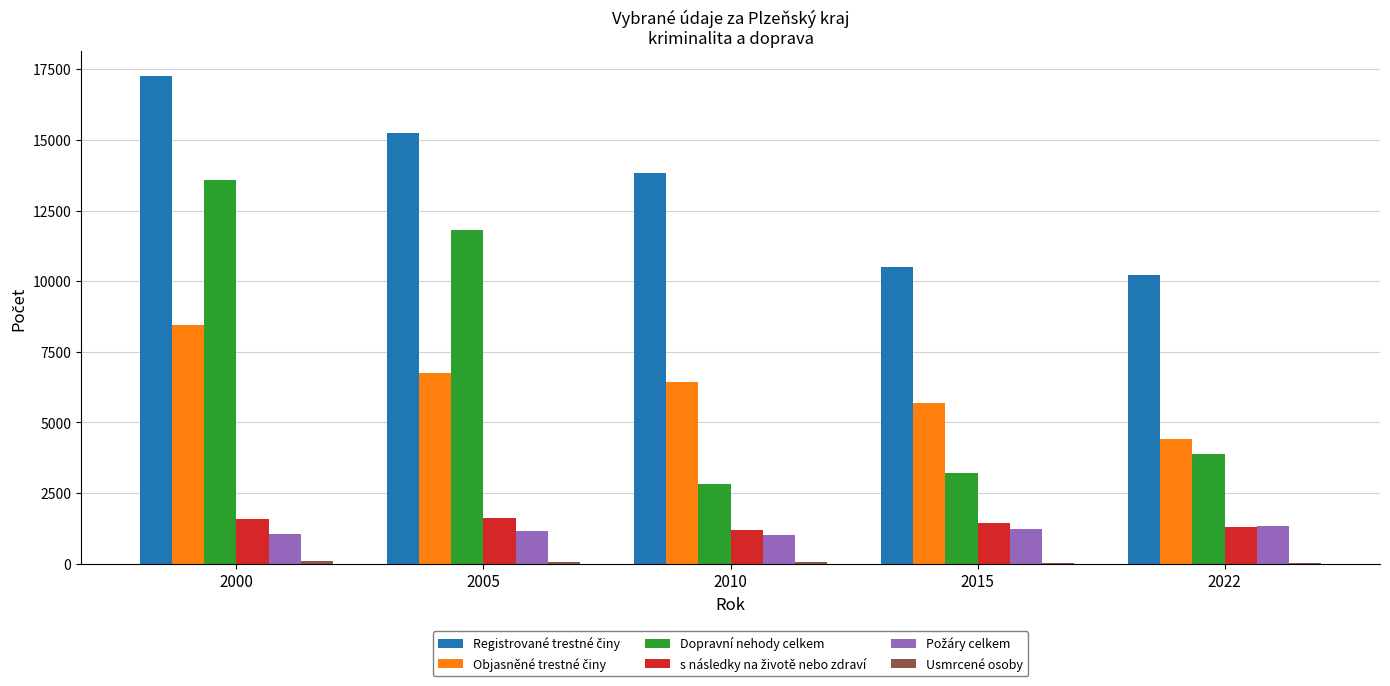

Does the chart contain stacked bars?

No